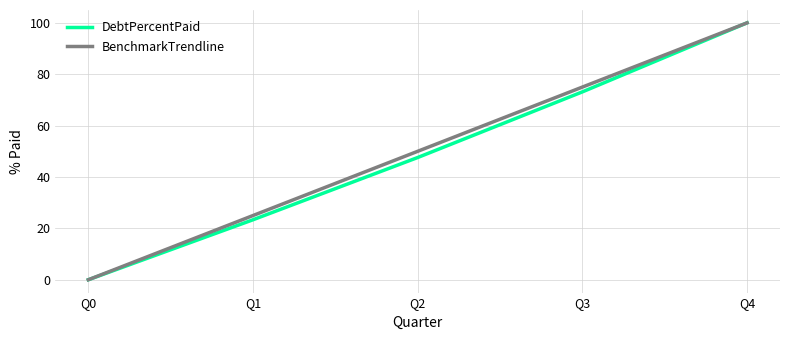

Rank the series at Q2 from highest to lowest value.

BenchmarkTrendline, DebtPercentPaid